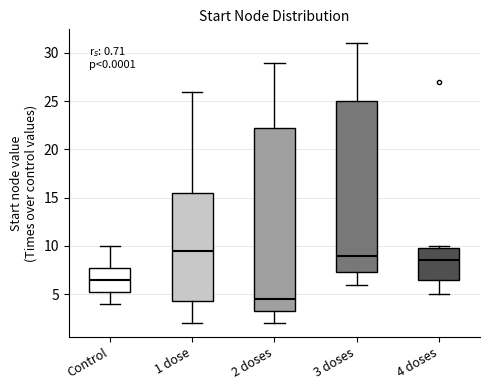

Comparing the boxes themselves (not the whiskers), which one is the tallest?

2 doses